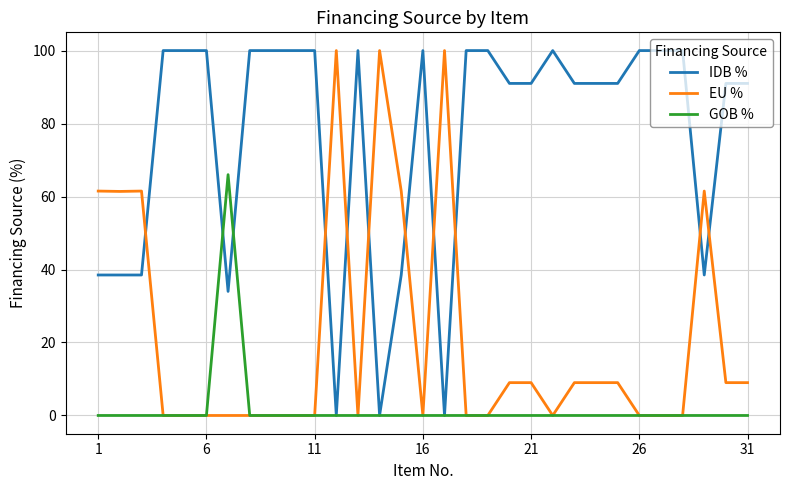

List the series in order of their overall mean, highest first.

IDB %, EU %, GOB %